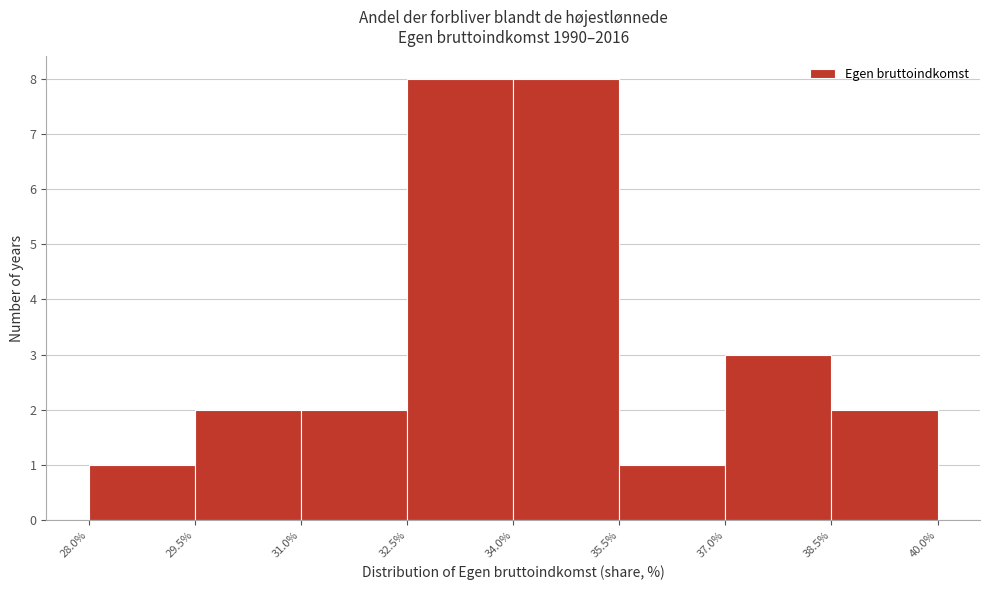

Reading left to right, transcribe this chart: for each bar, give the range it covers on the x-axis and its height. The values are not printed on the chart, so give them approximately, as read against the axis.

28.0% to 29.5%: 1
29.5% to 31.0%: 2
31.0% to 32.5%: 2
32.5% to 34.0%: 8
34.0% to 35.5%: 8
35.5% to 37.0%: 1
37.0% to 38.5%: 3
38.5% to 40.0%: 2